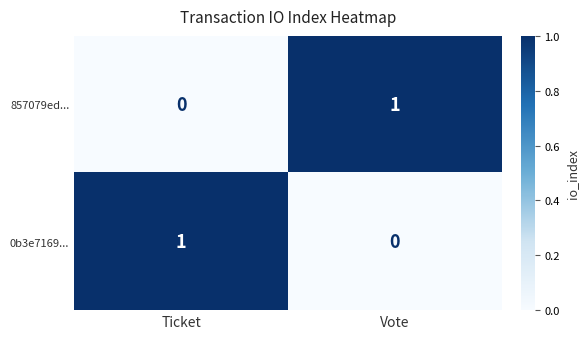

Is the value of 0b3e7169... at Ticket greater than the value of 857079ed... at Ticket?

Yes